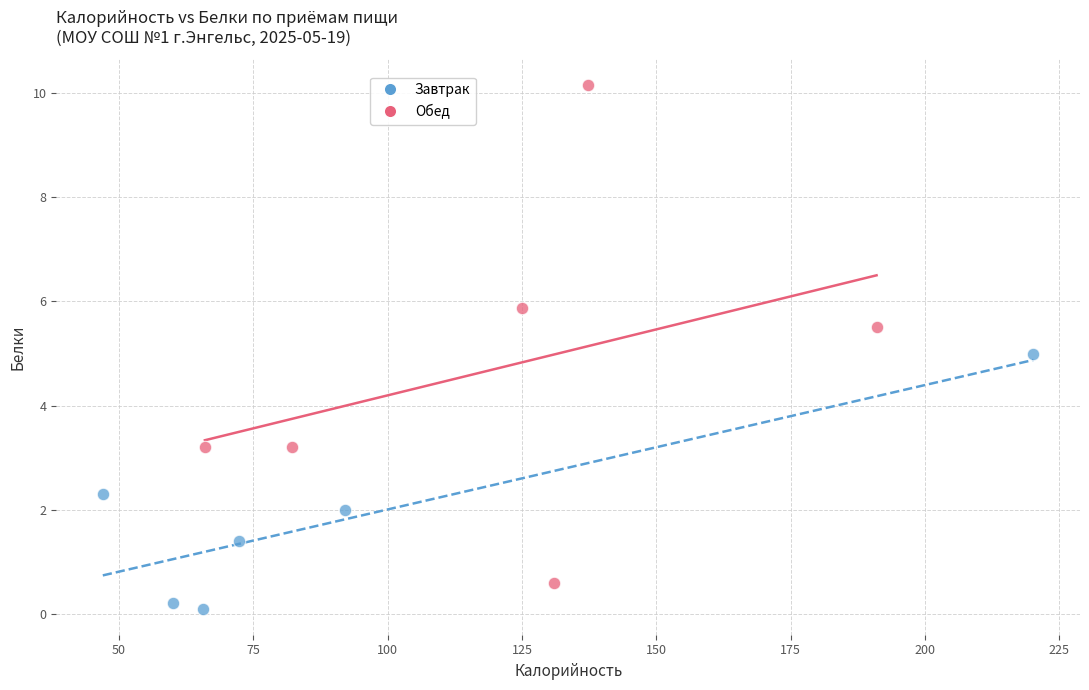

Which series contains the highest Y value?

Обед